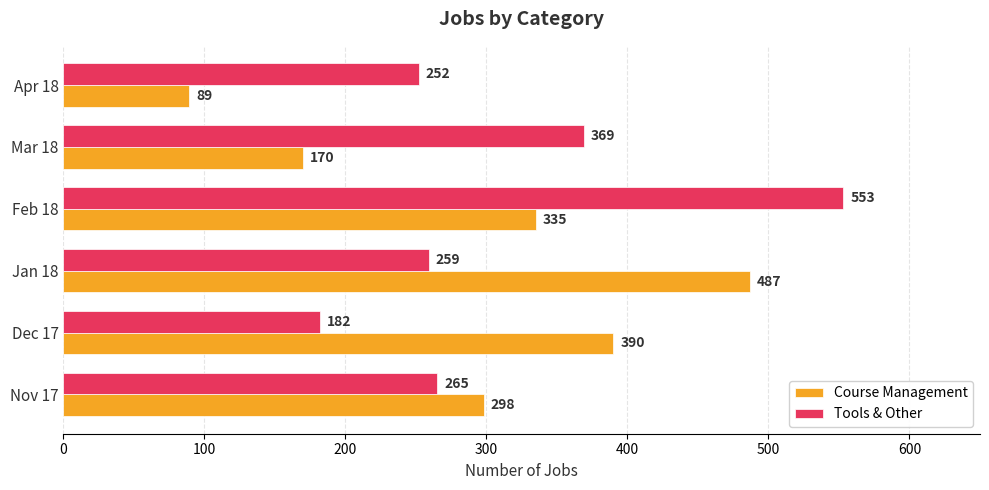

What is the total value across all series at Feb 18?

888